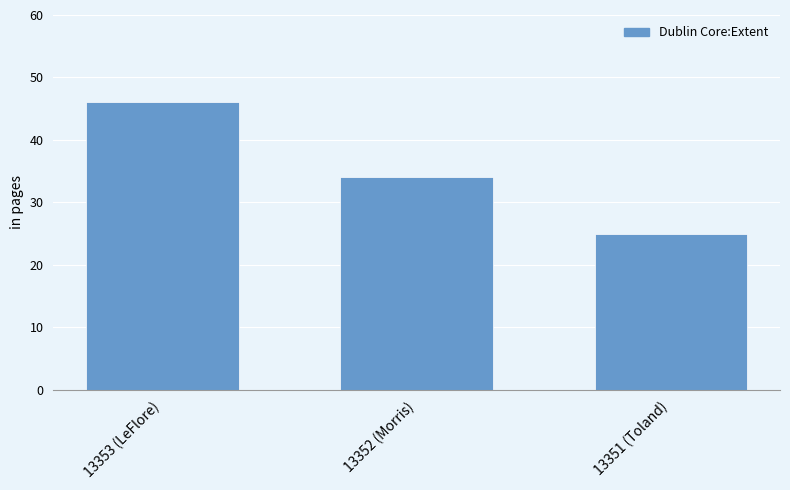

The value at 13352 (Morris) is 34. True or false?

True